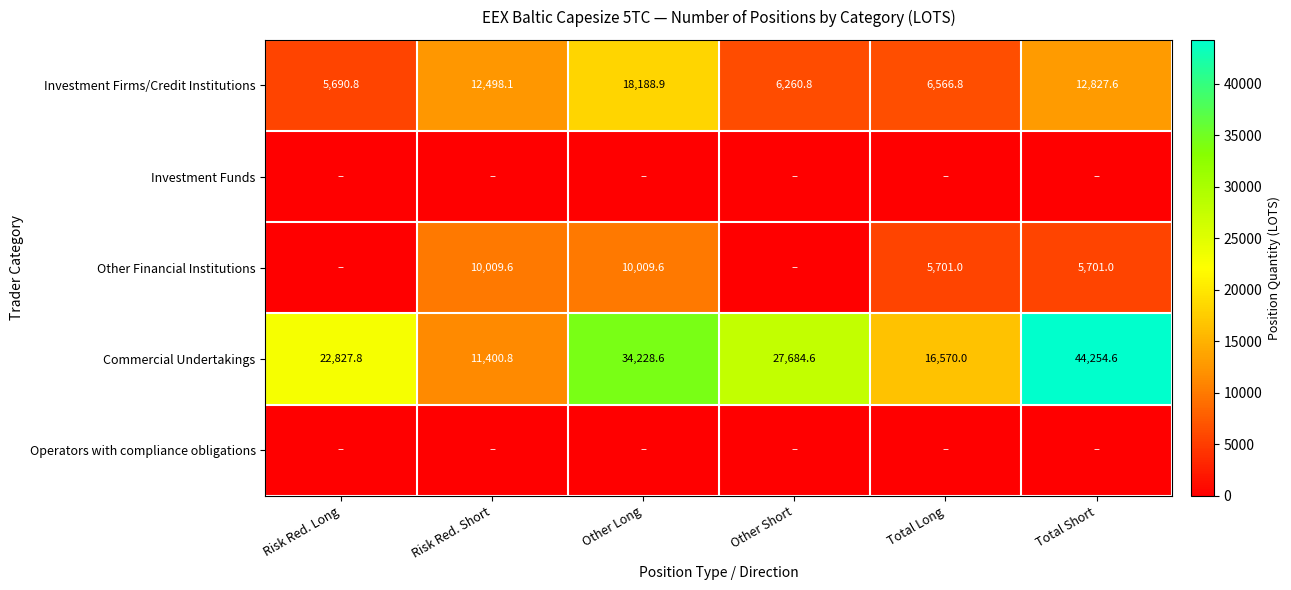

What is the approximate value of Commercial Undertakings at Other Short?

27684.6